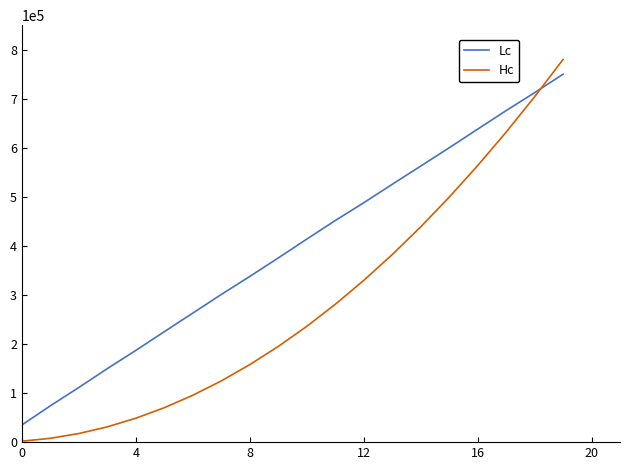

Rank the series by their average value, from highest to lowest.

Lc, Hc